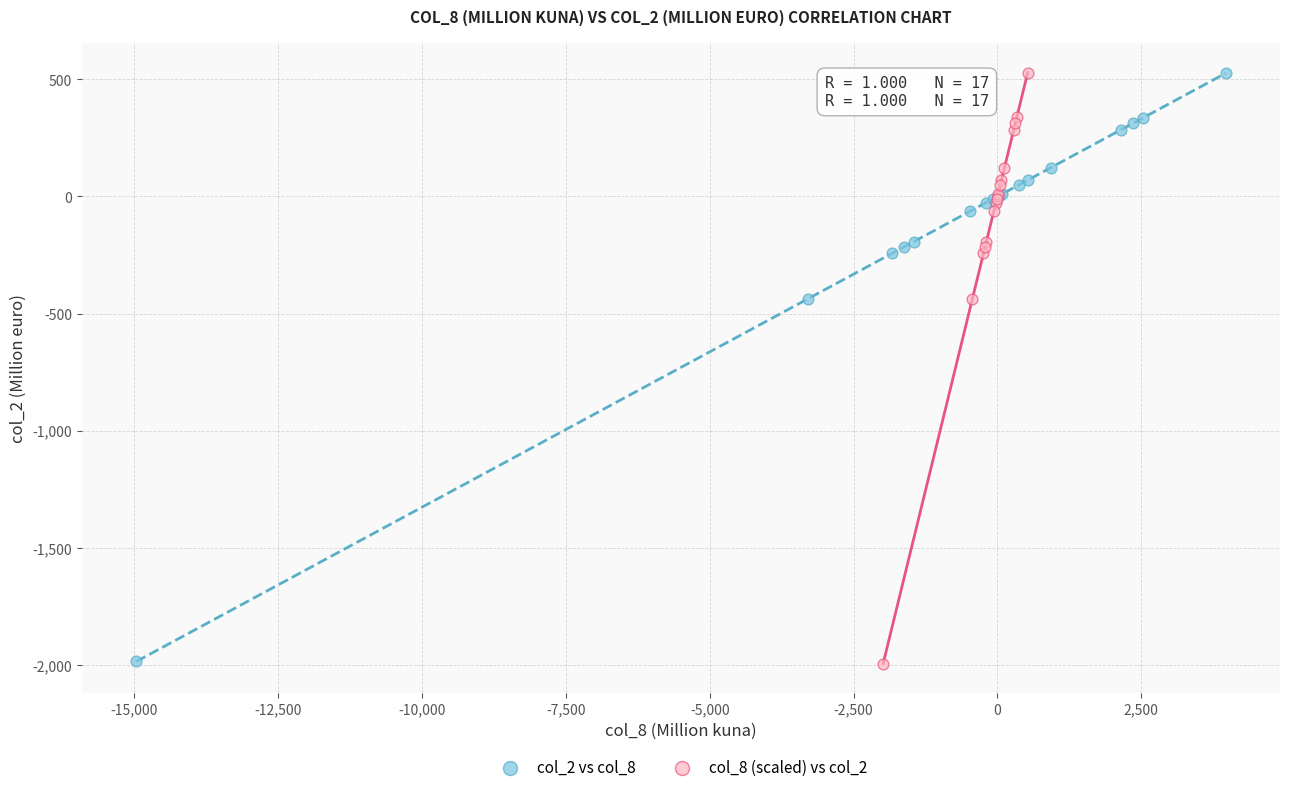

Which series has the largest Y range (max minus min)?

col_8 (scaled) vs col_2